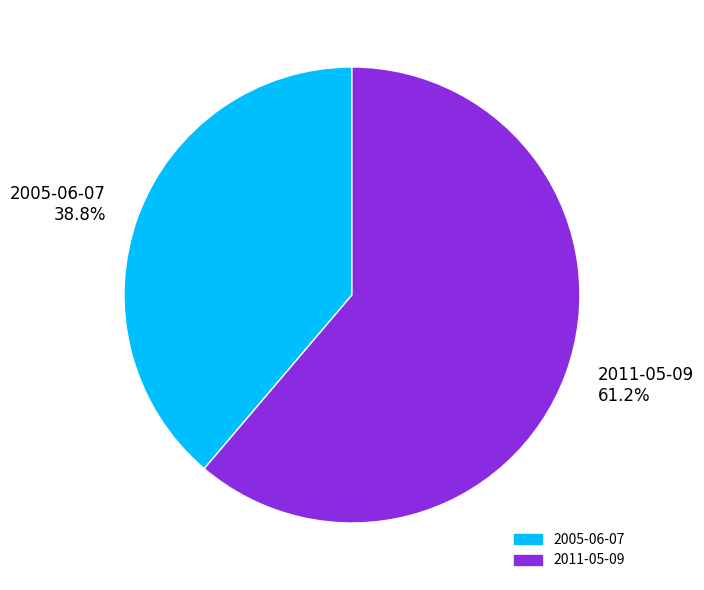

To the nearest percent, what percentage of the pie is 2011-05-09?

61%